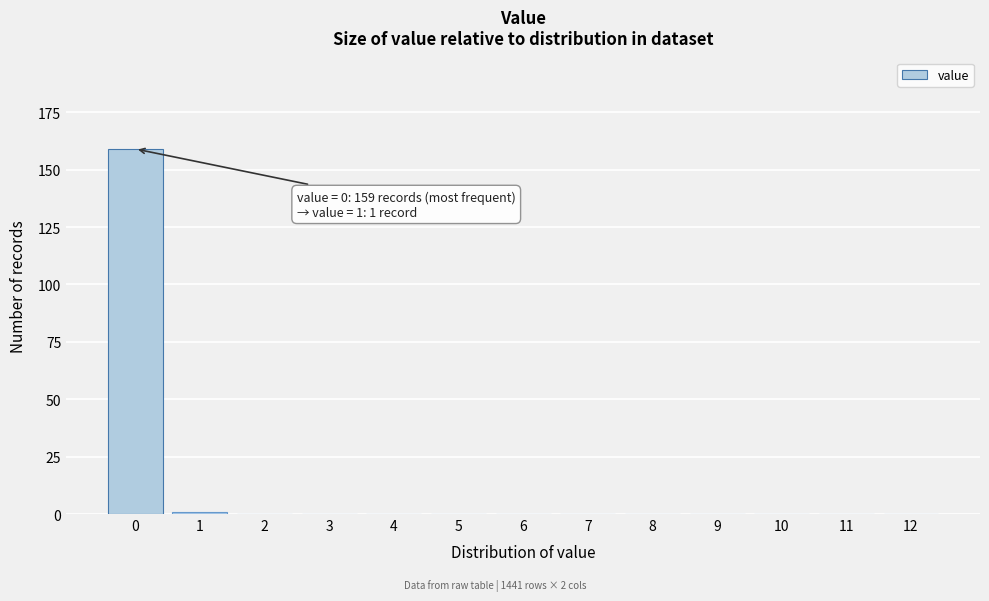

Reading right to left, list all the values displayed in this chart.

12=0	11=0	10=0	9=0	8=0	7=0	6=0	5=0	4=0	3=0	2=0	1=1	0=159